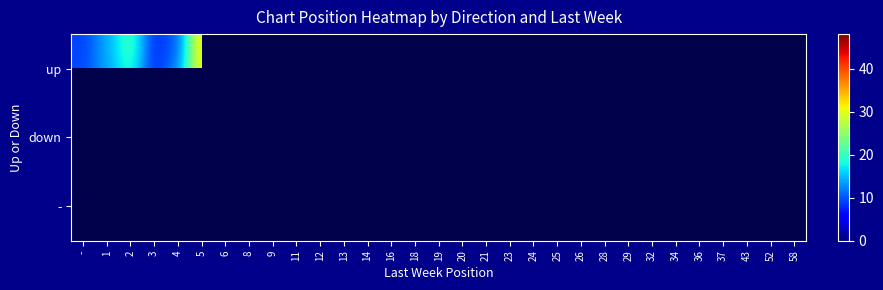

What value does the down series have at 5?

23.0